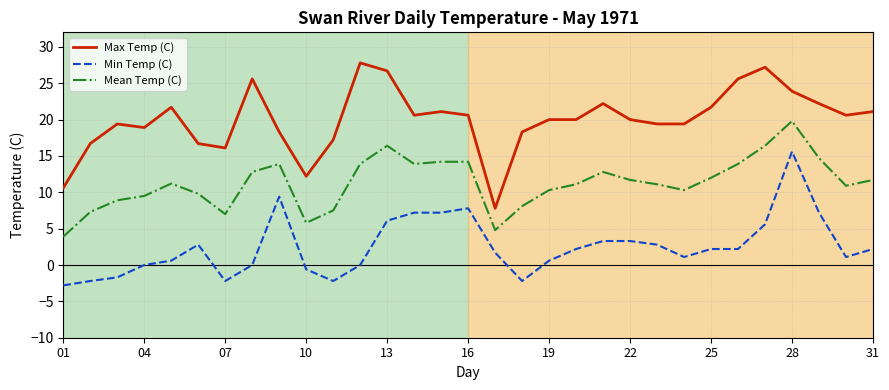

Which series has the largest total across all categories?

Max Temp (C)